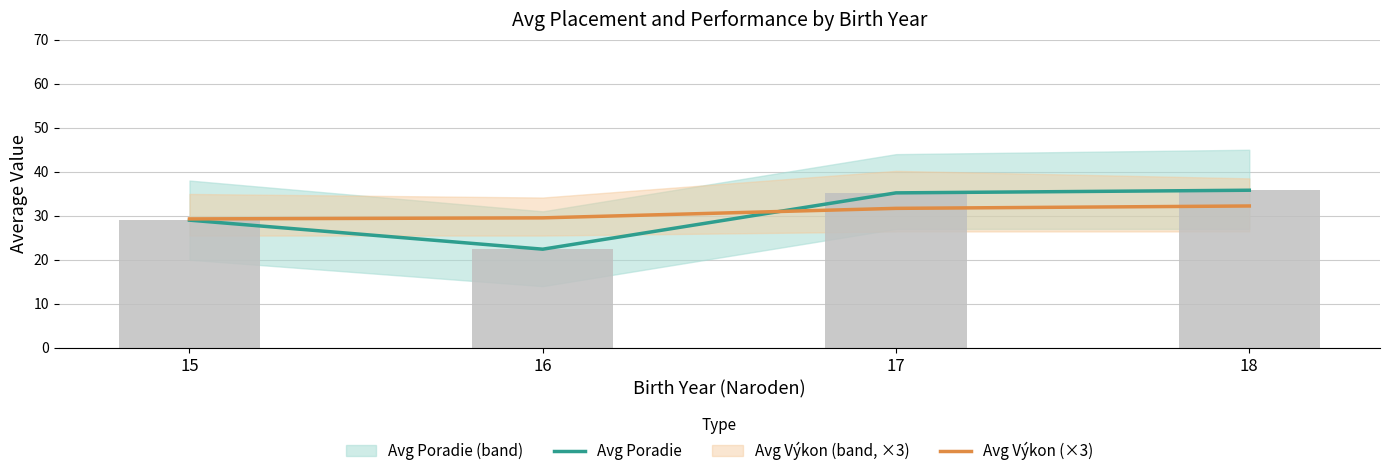

What is the value of the Avg Poradie bar at the 3rd from the left?

35.2